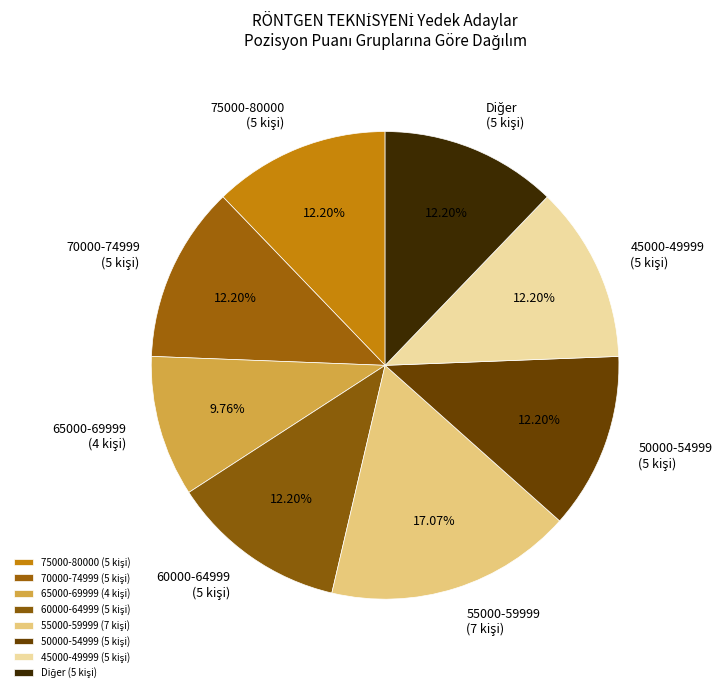

Is there a majority slice in this chart?

No